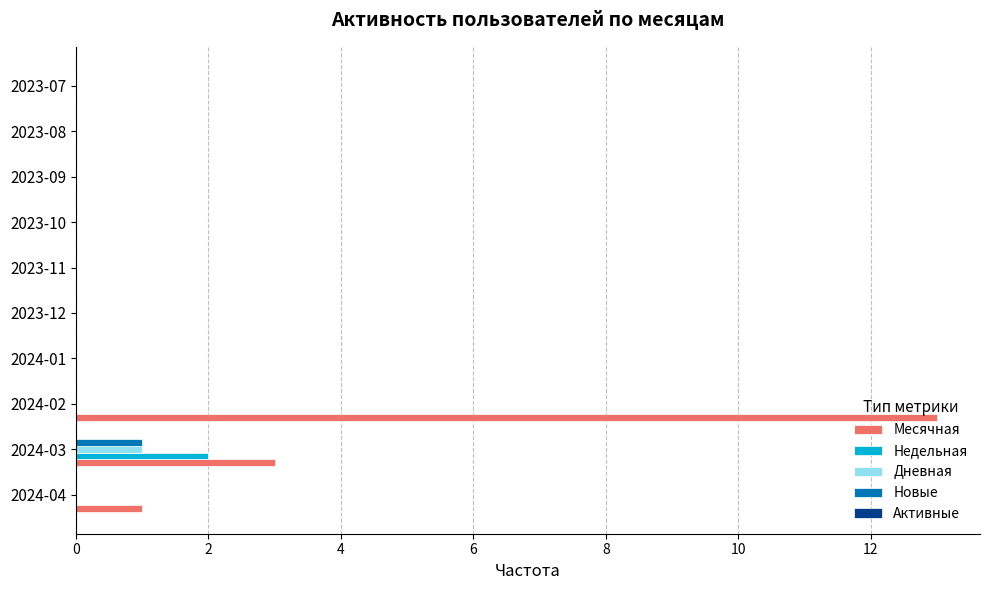

Which series has the largest total across all categories?

Месячная